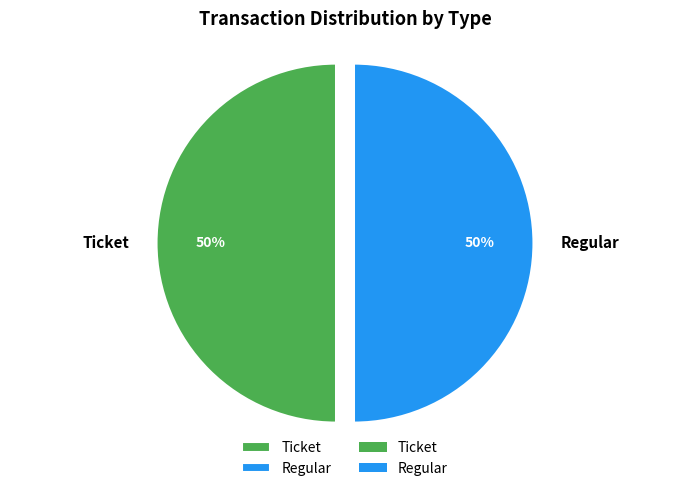

How many segments does this pie chart have?

2